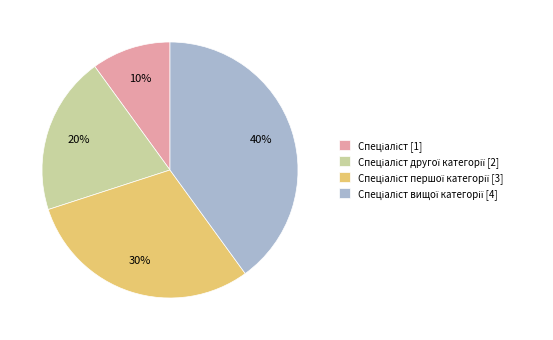

Is there any slice that represents more than half of the pie?

No